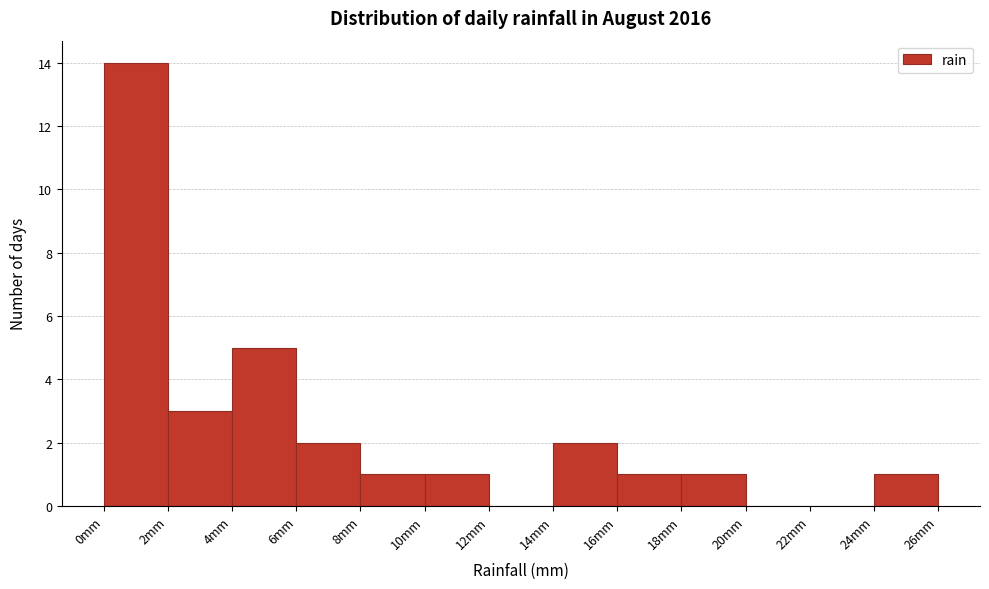

Reading left to right, list every bar in this chart as the range it spans on the x-axis followed by its height. The values are not printed on the chart, so give them approximately, as read against the axis.

0 to 2: 14
2 to 4: 3
4 to 6: 5
6 to 8: 2
8 to 10: 1
10 to 12: 1
12 to 14: 0
14 to 16: 2
16 to 18: 1
18 to 20: 1
20 to 22: 0
22 to 24: 0
24 to 26: 1